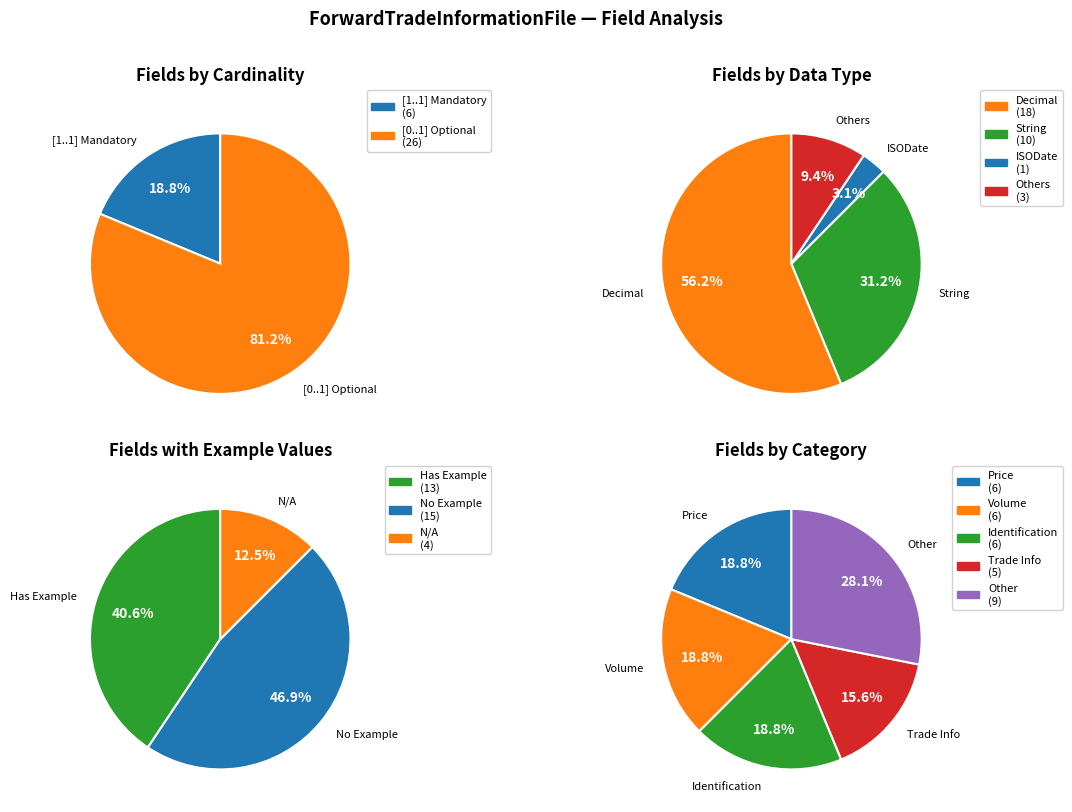

How many slices are in this pie chart?

4